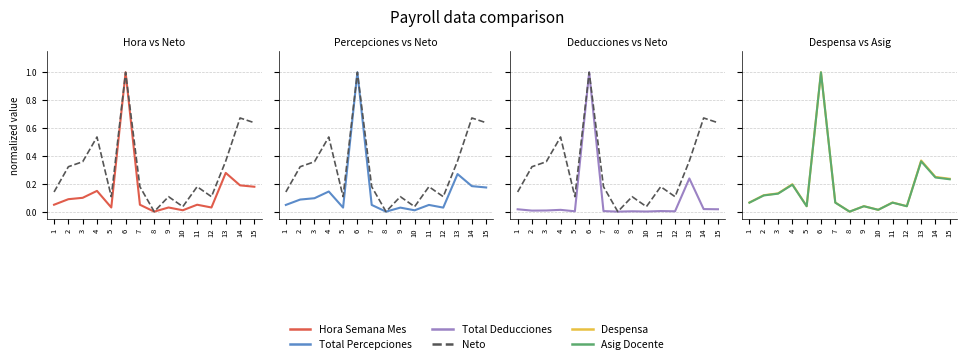

Which series changed the most between 1 and 11?

Neto